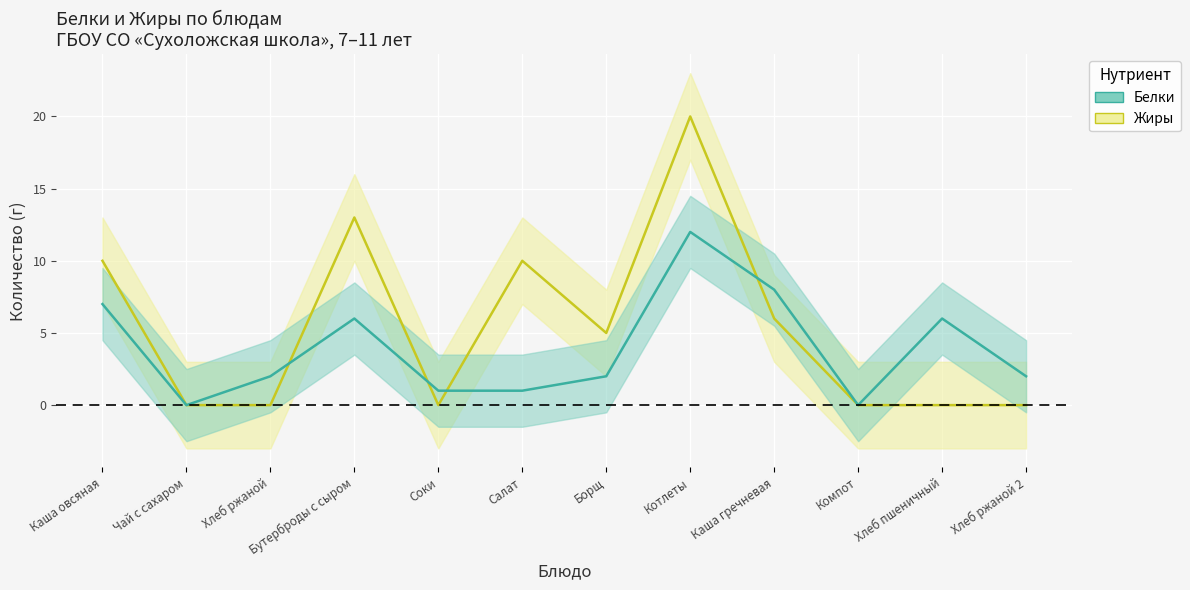

True or false: Белки has more than 1 interior local peaks.

True